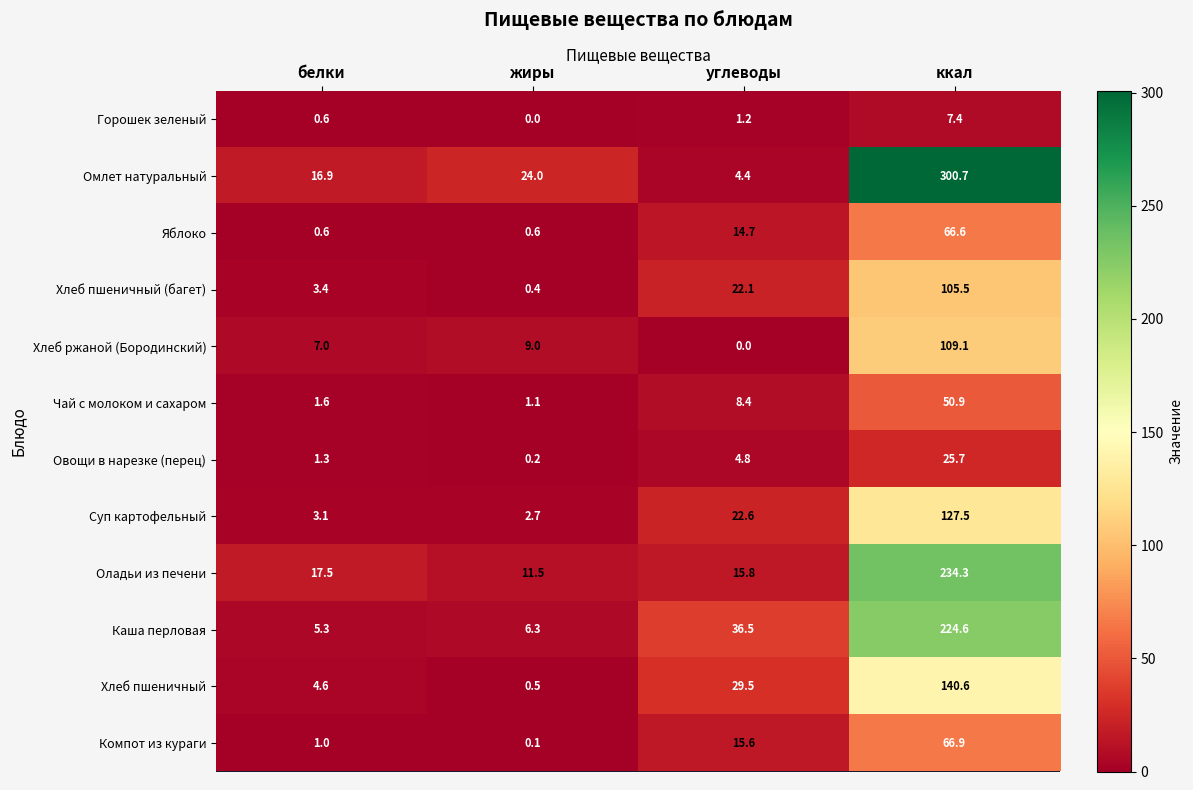

Which series changed the most between углеводы and ккал?

Омлет натуральный